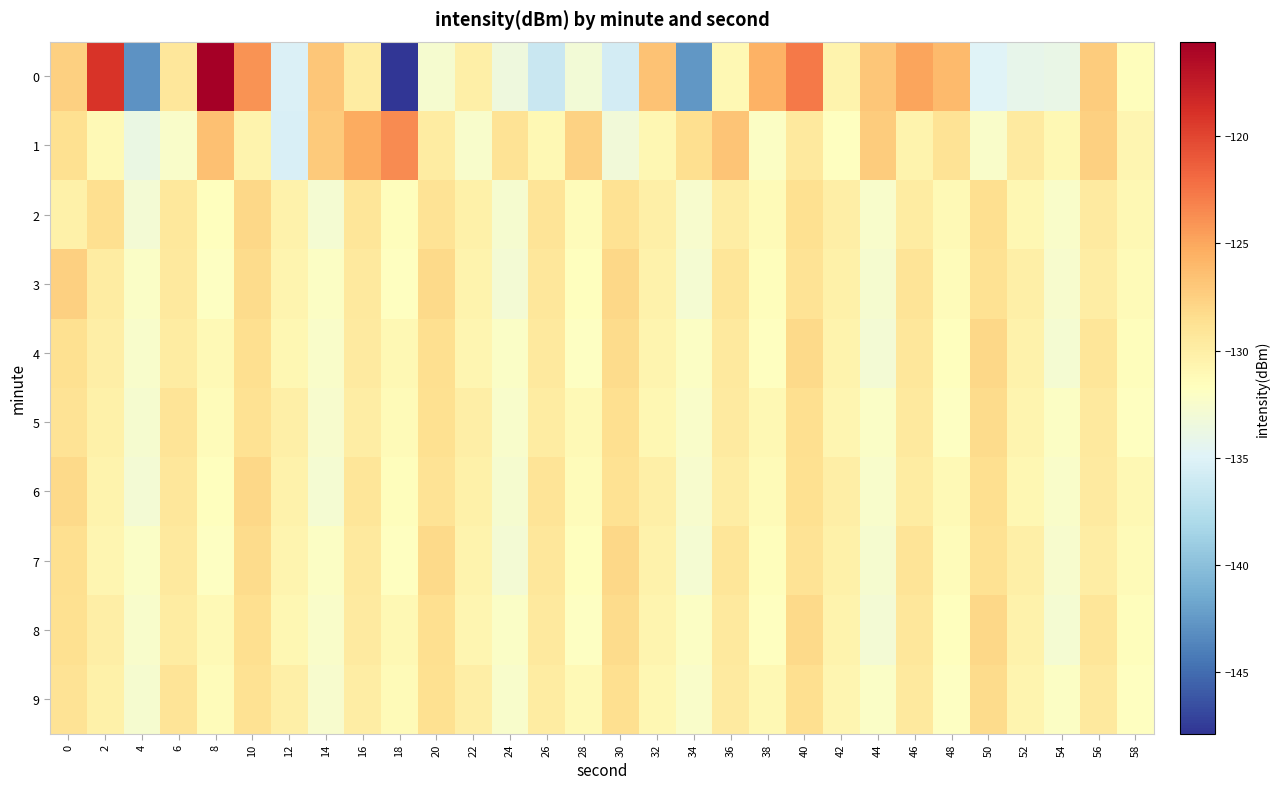

Reading right to left, transcribe all the data shown in this chart.

0: 58=-131.5	56=-127.2	54=-133.9	52=-134.1	50=-135.0	48=-126.2	46=-124.8	44=-126.8	42=-130.5	40=-122.8	38=-125.6	36=-131.1	34=-142.7	32=-126.6	30=-135.7	28=-133.0	26=-136.4	24=-133.4	22=-130.1	20=-132.6	18=-147.9	16=-129.8	14=-126.9	12=-135.1	10=-123.9	8=-115.6	6=-129.3	4=-142.9	2=-119.0	0=-127.5
1: 58=-130.8	56=-127.5	54=-131.0	52=-129.7	50=-132.3	48=-128.9	46=-130.6	44=-127.2	42=-131.8	40=-129.5	38=-132.1	36=-126.8	34=-128.5	32=-130.9	30=-133.2	28=-127.6	26=-131.0	24=-128.9	22=-132.5	20=-129.8	18=-123.6	16=-125.2	14=-127.2	12=-135.3	10=-130.5	8=-126.4	6=-132.4	4=-133.8	2=-131.1	0=-128.7
2: 58=-131.0	56=-129.7	54=-132.2	52=-130.9	50=-128.6	48=-131.1	46=-129.8	44=-132.5	42=-130.0	40=-128.7	38=-131.2	36=-129.9	34=-132.6	32=-130.1	30=-128.8	28=-131.5	26=-129.0	24=-132.7	22=-130.2	20=-128.9	18=-131.6	16=-129.1	14=-132.8	12=-130.5	10=-128.0	8=-131.7	6=-129.3	4=-132.9	2=-128.6	0=-130.2
3: 58=-131.2	56=-129.9	54=-132.6	52=-130.1	50=-128.8	48=-131.5	46=-129.0	44=-132.7	42=-130.2	40=-128.9	38=-131.6	36=-129.1	34=-132.8	32=-130.5	30=-128.0	28=-131.7	26=-129.2	24=-132.9	22=-130.6	20=-128.1	18=-131.8	16=-129.5	14=-132.0	12=-130.7	10=-128.2	8=-131.9	6=-129.6	4=-132.1	2=-129.8	0=-127.5
4: 58=-131.6	56=-129.1	54=-132.8	52=-130.5	50=-128.0	48=-131.7	46=-129.2	44=-132.9	42=-130.6	40=-128.1	38=-131.8	36=-129.5	34=-132.0	32=-130.7	30=-128.2	28=-131.9	26=-129.6	24=-132.1	22=-130.8	20=-128.5	18=-131.0	16=-129.7	14=-132.2	12=-130.9	10=-128.6	8=-131.1	6=-129.8	4=-132.5	2=-130.0	0=-128.7
5: 58=-131.8	56=-129.5	54=-132.0	52=-130.7	50=-128.2	48=-131.9	46=-129.6	44=-132.1	42=-130.8	40=-128.5	38=-131.0	36=-129.7	34=-132.2	32=-130.9	30=-128.6	28=-131.1	26=-129.8	24=-132.5	22=-130.0	20=-128.7	18=-131.2	16=-129.9	14=-132.6	12=-130.1	10=-128.8	8=-131.5	6=-129.0	4=-132.7	2=-130.2	0=-128.9
6: 58=-131.0	56=-129.7	54=-132.2	52=-130.9	50=-128.6	48=-131.1	46=-129.8	44=-132.5	42=-130.0	40=-128.7	38=-131.2	36=-129.9	34=-132.6	32=-130.1	30=-128.8	28=-131.5	26=-129.0	24=-132.7	22=-130.2	20=-128.9	18=-131.6	16=-129.1	14=-132.8	12=-130.5	10=-128.0	8=-131.7	6=-129.2	4=-132.9	2=-130.6	0=-128.1
7: 58=-131.2	56=-129.9	54=-132.6	52=-130.1	50=-128.8	48=-131.5	46=-129.0	44=-132.7	42=-130.2	40=-128.9	38=-131.6	36=-129.1	34=-132.8	32=-130.5	30=-128.0	28=-131.7	26=-129.2	24=-132.9	22=-130.6	20=-128.1	18=-131.8	16=-129.5	14=-132.0	12=-130.7	10=-128.2	8=-131.9	6=-129.6	4=-132.1	2=-130.8	0=-128.5
8: 58=-131.6	56=-129.1	54=-132.8	52=-130.5	50=-128.0	48=-131.7	46=-129.2	44=-132.9	42=-130.6	40=-128.1	38=-131.8	36=-129.5	34=-132.0	32=-130.7	30=-128.2	28=-131.9	26=-129.6	24=-132.1	22=-130.8	20=-128.5	18=-131.0	16=-129.7	14=-132.2	12=-130.9	10=-128.6	8=-131.1	6=-129.8	4=-132.5	2=-130.0	0=-128.7
9: 58=-131.8	56=-129.5	54=-132.0	52=-130.7	50=-128.2	48=-131.9	46=-129.6	44=-132.1	42=-130.8	40=-128.5	38=-131.0	36=-129.7	34=-132.2	32=-130.9	30=-128.6	28=-131.1	26=-129.8	24=-132.5	22=-130.0	20=-128.7	18=-131.2	16=-129.9	14=-132.6	12=-130.1	10=-128.8	8=-131.5	6=-129.0	4=-132.7	2=-130.2	0=-128.9